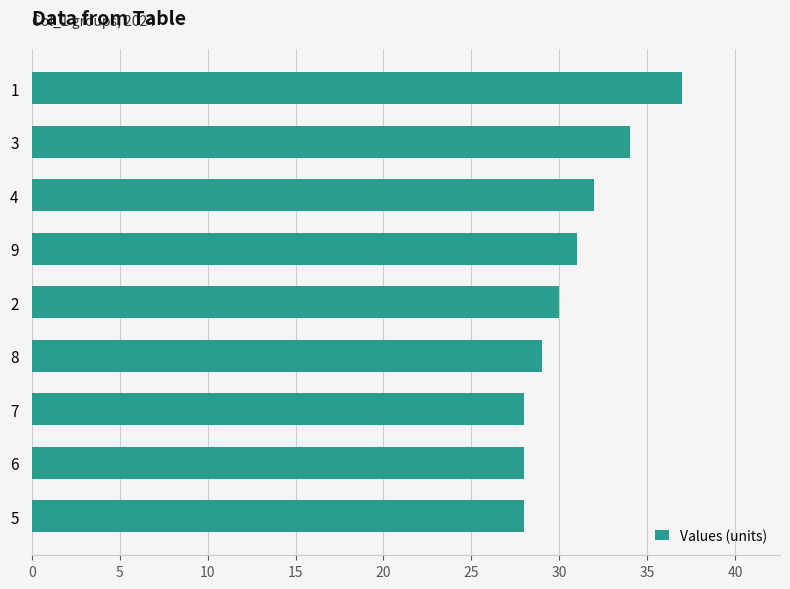

What is the sum of all values?

277